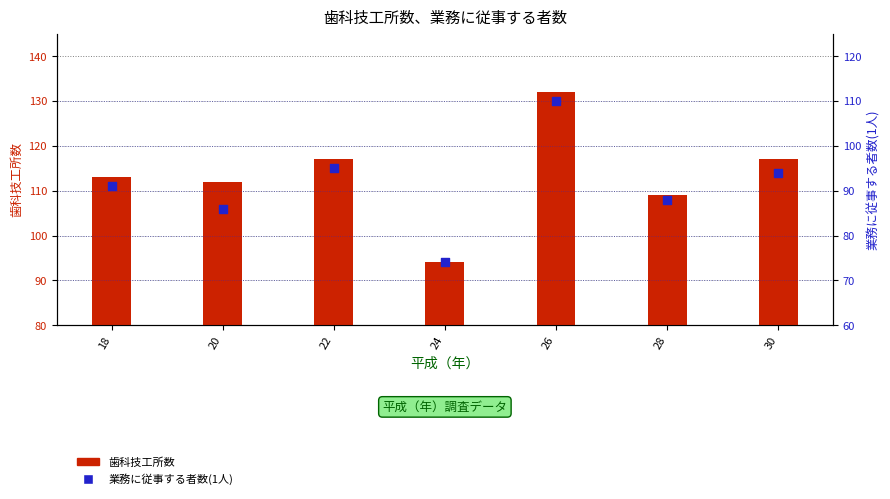

Which series has the largest total across all categories?

歯科技工所数